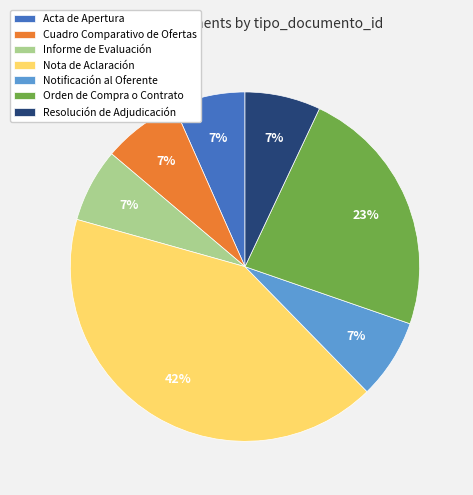

Is there any slice that represents more than half of the pie?

No